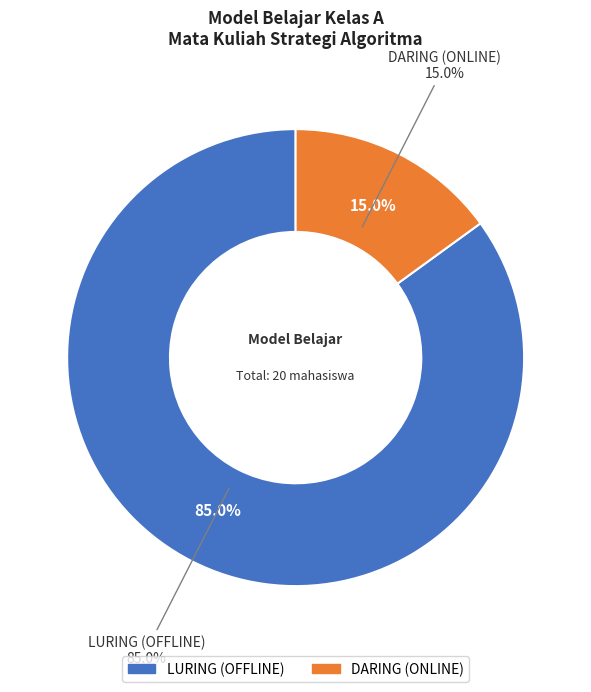

To the nearest percent, what is the difference between the LURING (OFFLINE) and DARING (ONLINE) slice percentages?

70%